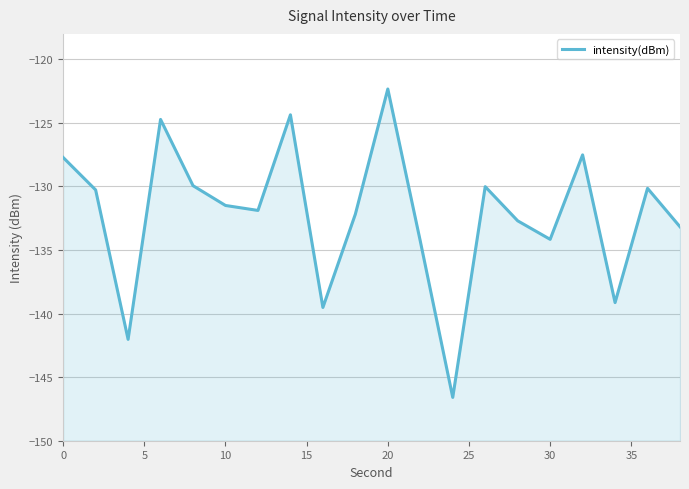

How many distinct data groups are displayed?

1